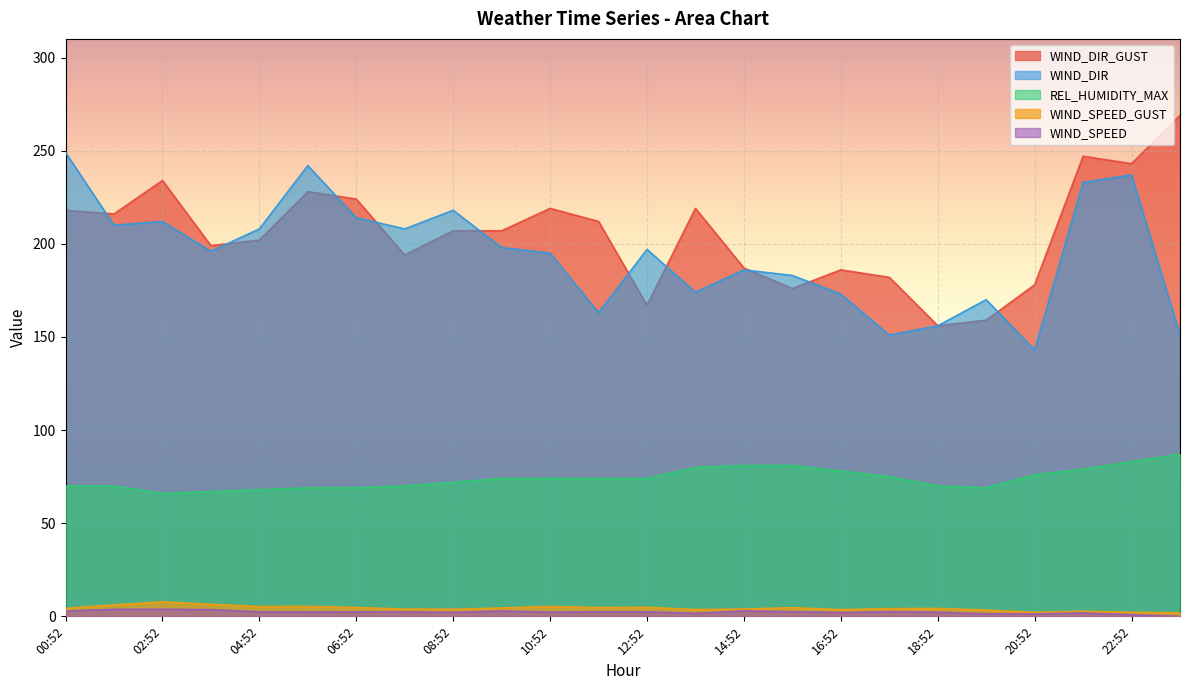

What are all the series names shown in the legend?

WIND_DIR_GUST, WIND_DIR, REL_HUMIDITY_MAX, WIND_SPEED_GUST, WIND_SPEED